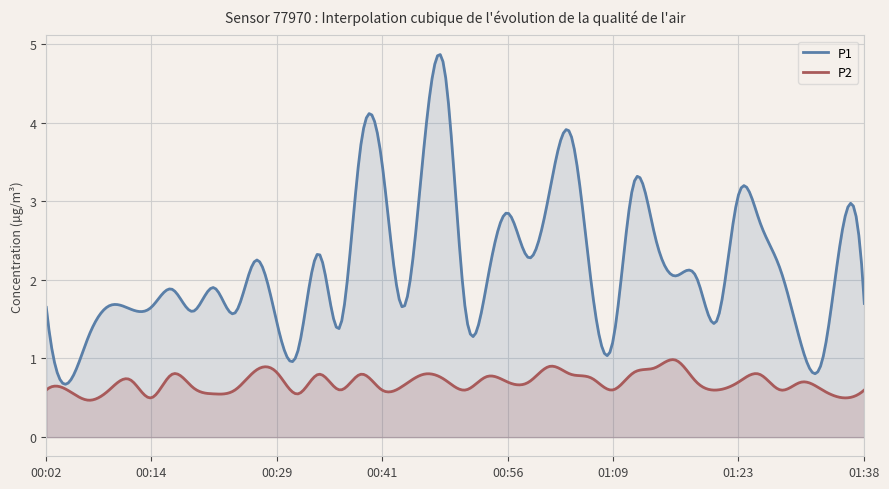

Is the value of P1 at 00:41 greater than the value of P2 at 00:46?

Yes